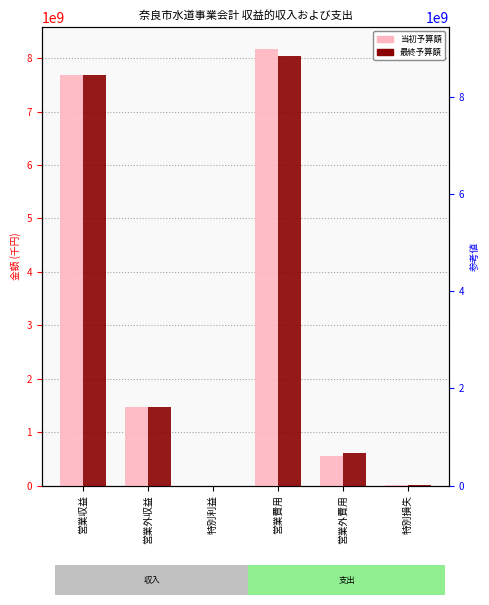

How many groups of bars are there?

6